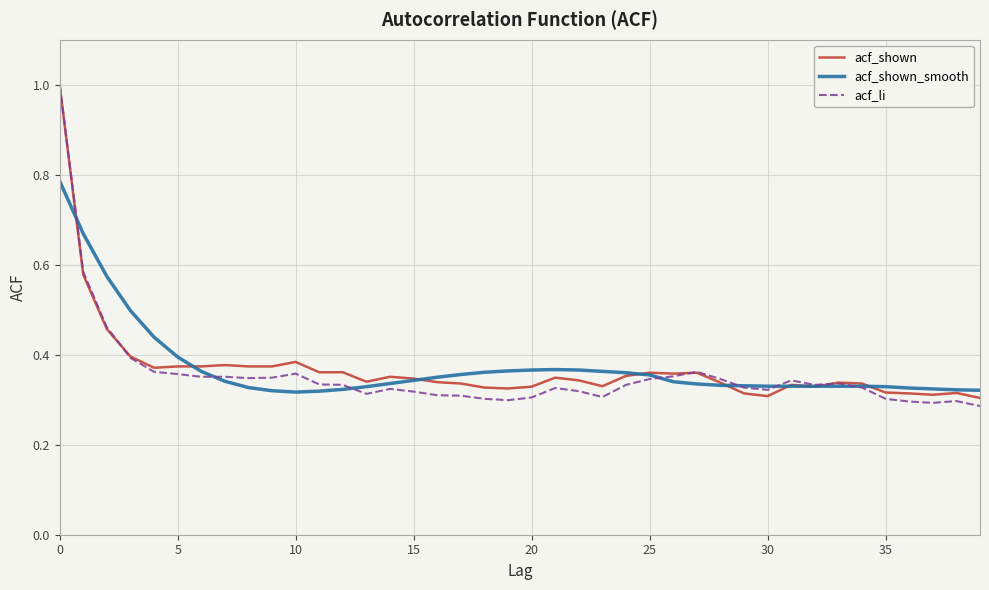

What is the highest value of the acf_li series?

1.0